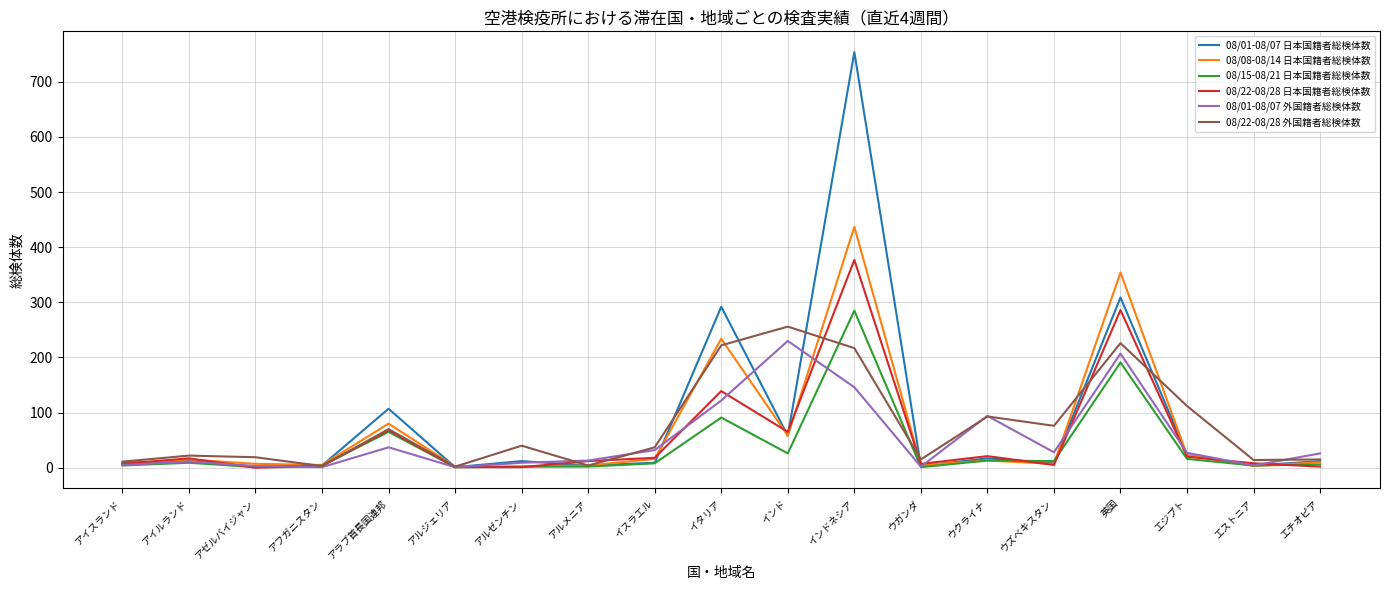

Which category has the highest value across all series?

インドネシア